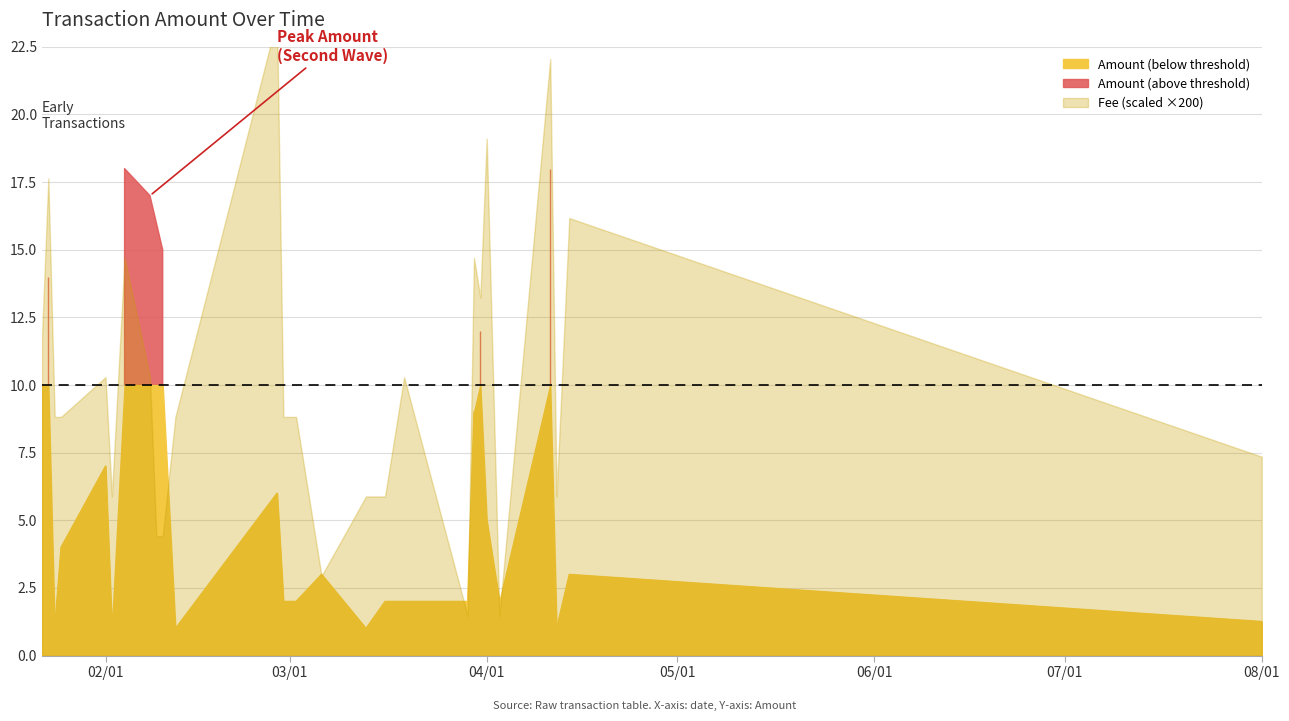

True or false: Fee and Amount intersect in this chart.

False